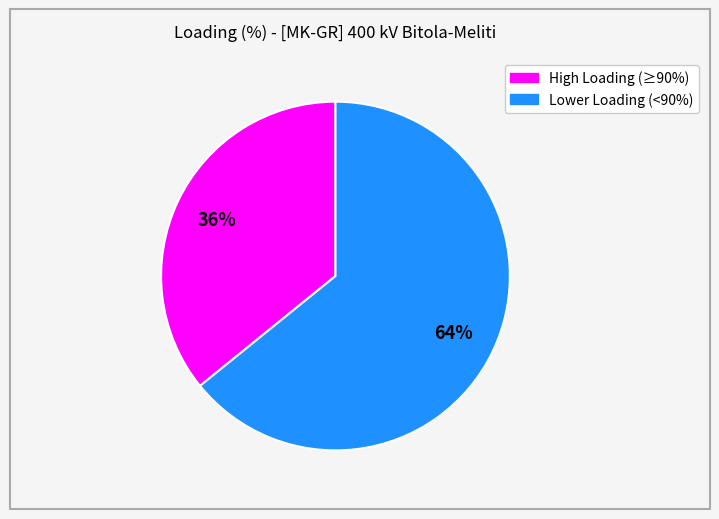

How many segments does this pie chart have?

2